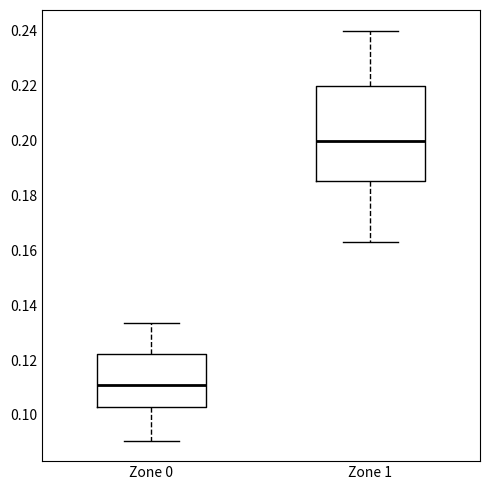

Where does the median line of the box for Zone 0 sit on the y-axis? The values are not printed on the chart, so give them approximately, as read against the axis.

0.112